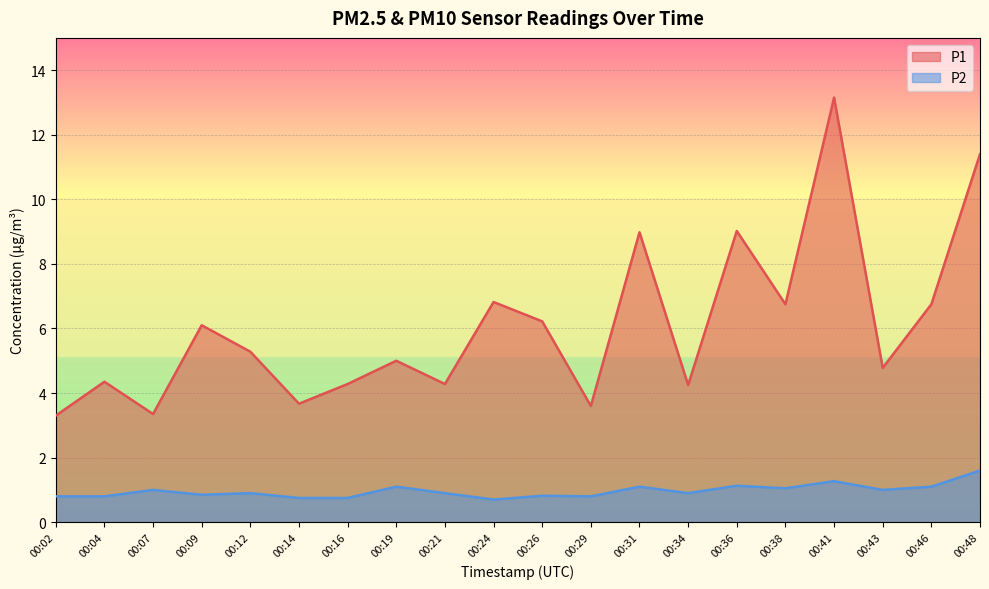

Rank the categories by P1 value from highest to lowest.

00:41, 00:48, 00:36, 00:31, 00:24, 00:38, 00:46, 00:26, 00:09, 00:12, 00:19, 00:43, 00:04, 00:16, 00:21, 00:34, 00:14, 00:29, 00:07, 00:02